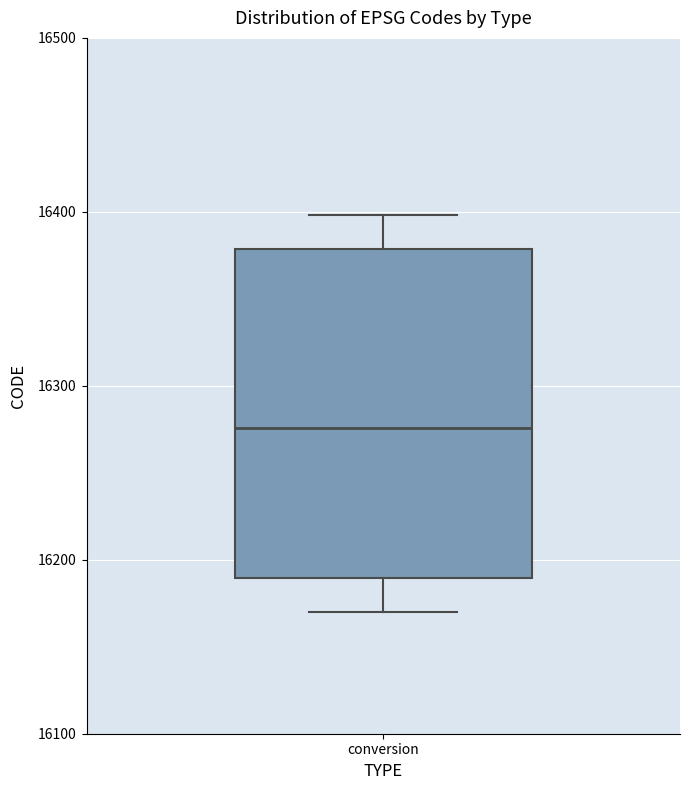

Where does the lower whisker of the box for conversion end on the y-axis? The values are not printed on the chart, so give them approximately, as read against the axis.

16170